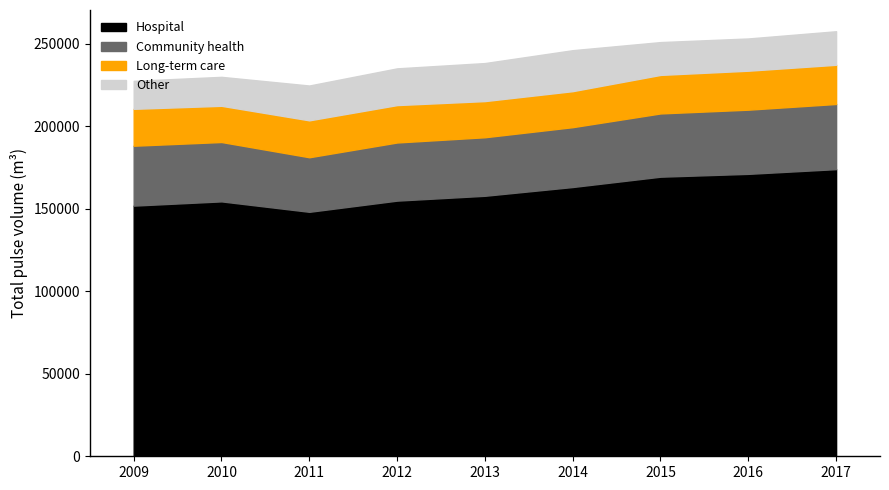

What is the smallest value displayed?

16949